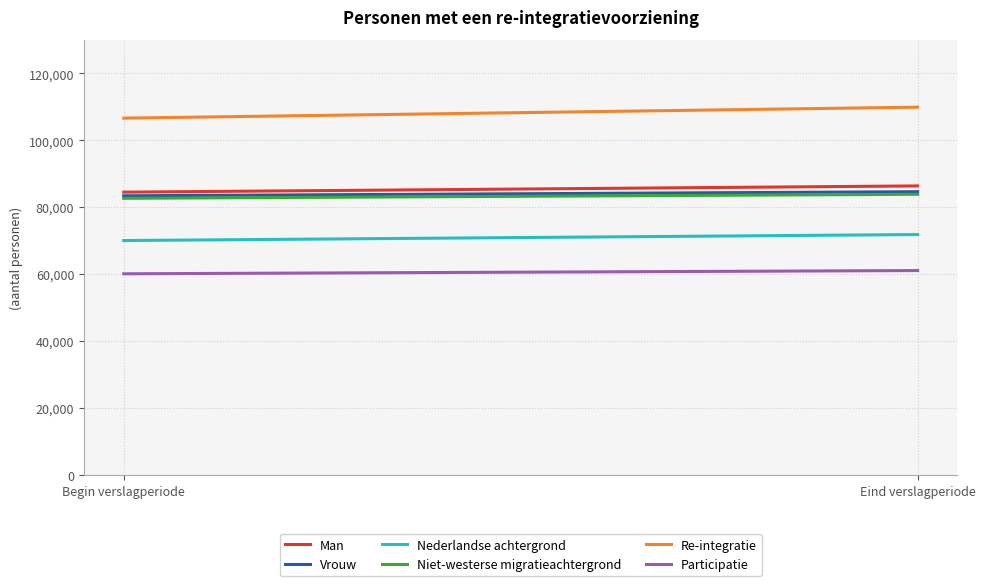

True or false: Participatie and Nederlandse achtergrond intersect in this chart.

False